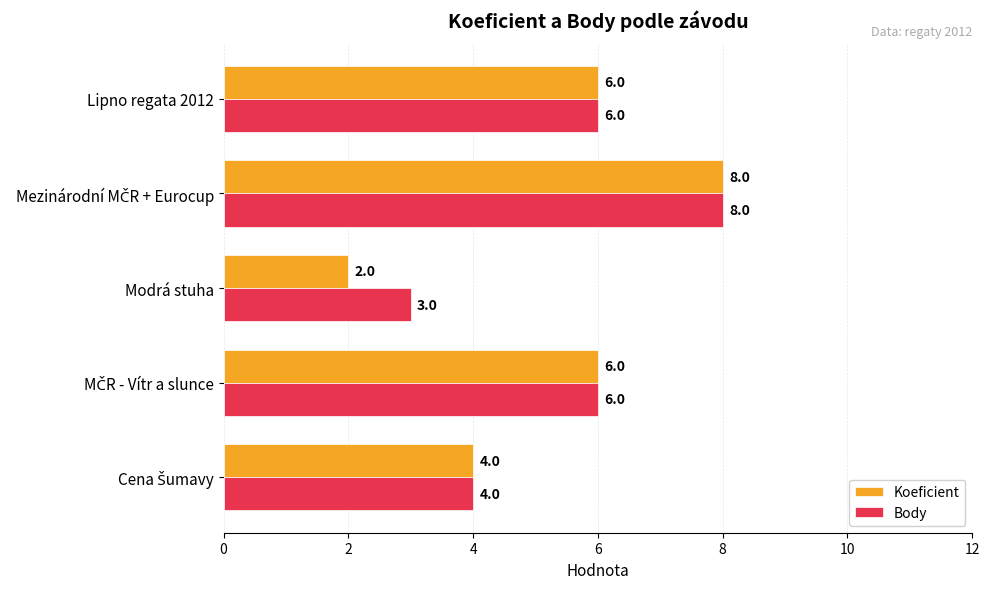

Which series has the largest range (max minus min)?

Koeficient